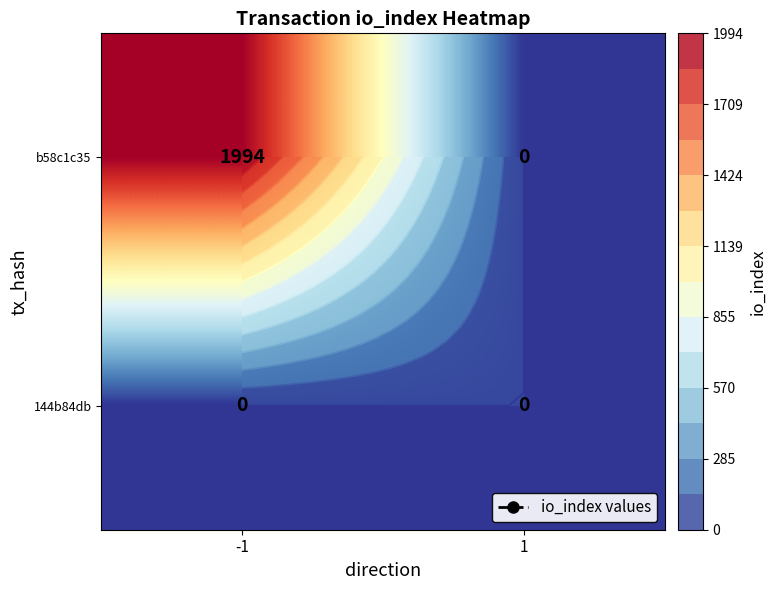

At which label is b58c1c35 closest to 997?

-1